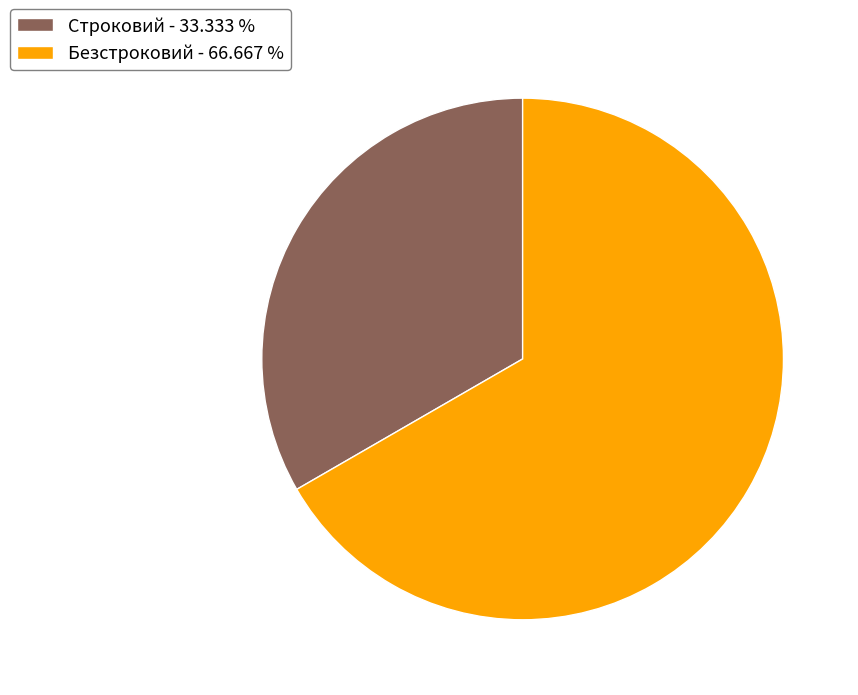

Is it true that Безстроковий is 60% of the pie?

False